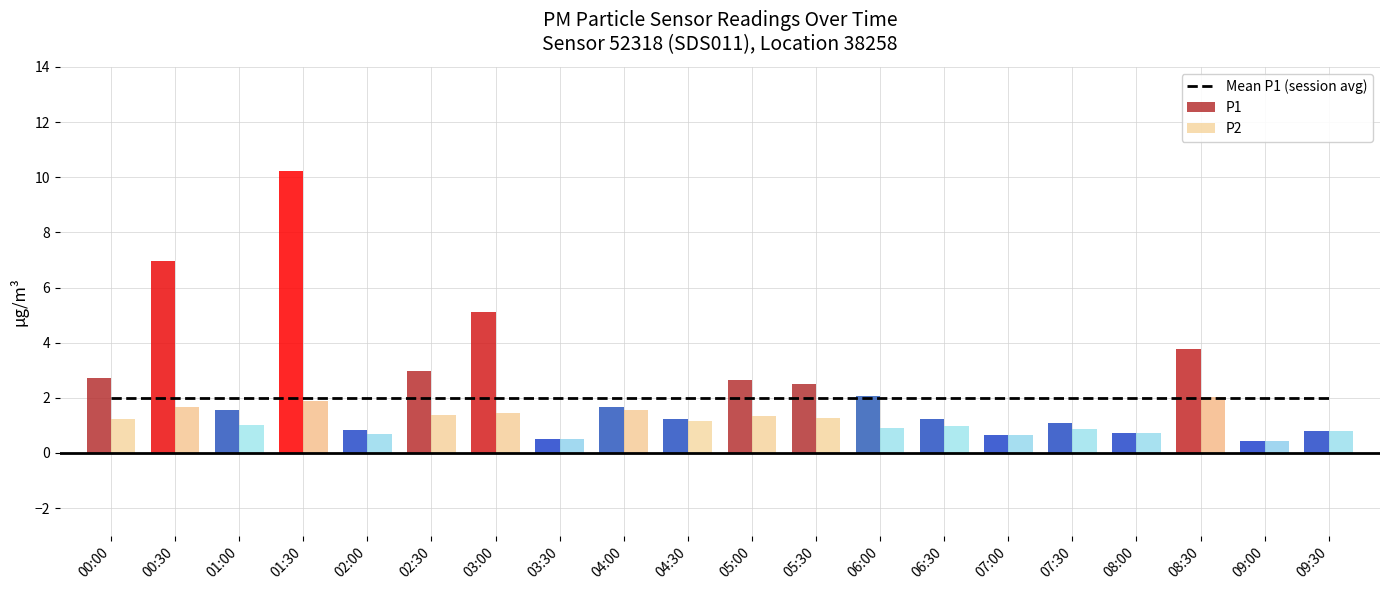

Which series has the largest total across all categories?

P1